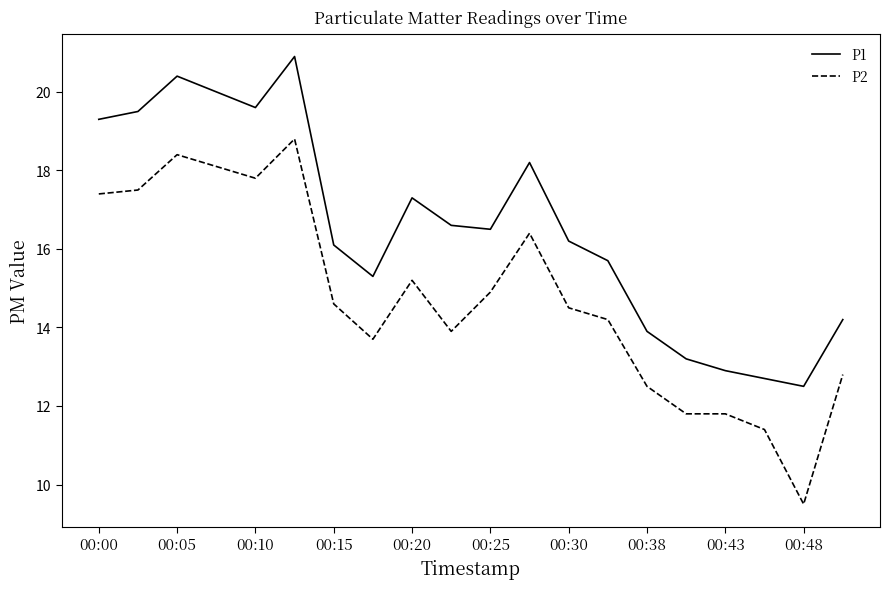

Which series has the widest spread of values?

P2